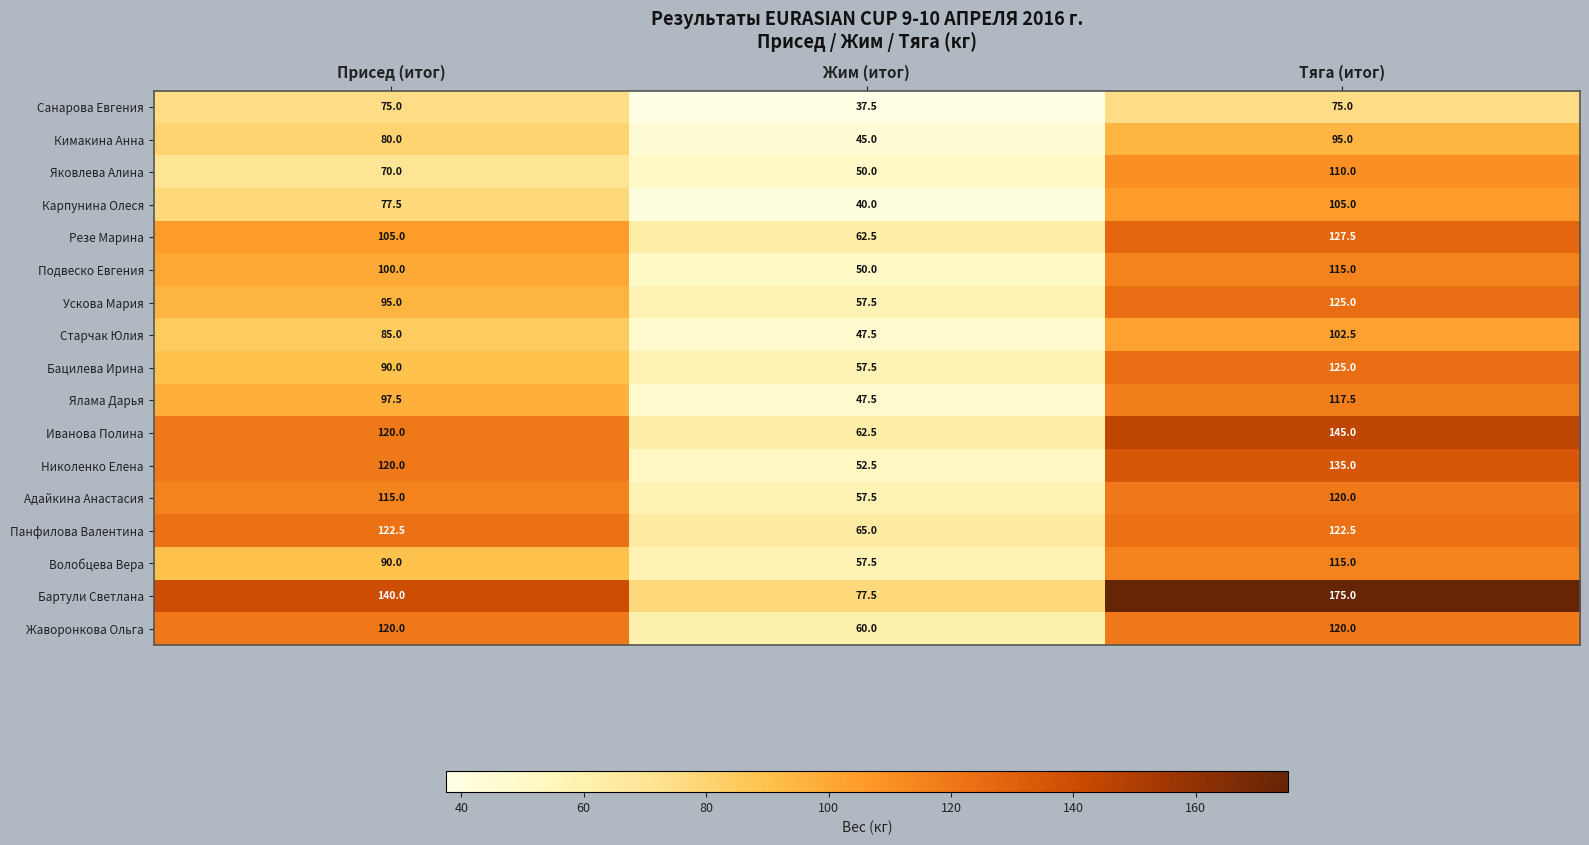

Where does the Ялама Дарья series first go above 97?

Присед (итог)